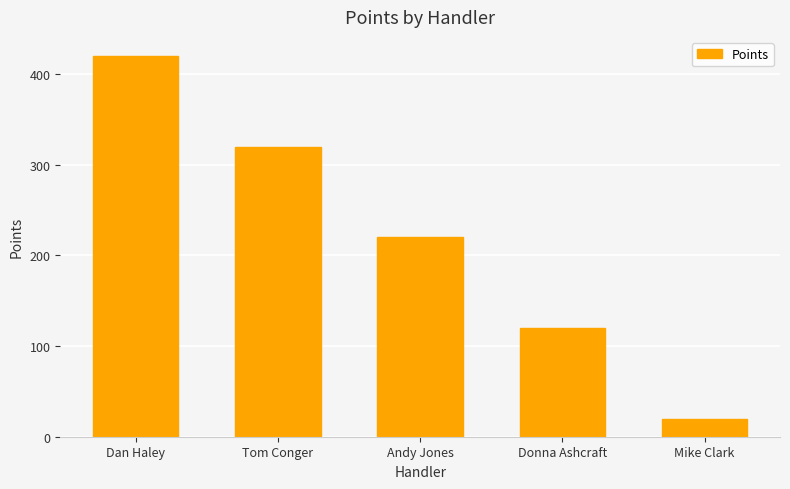

Where does the data first go above 220?

Dan Haley